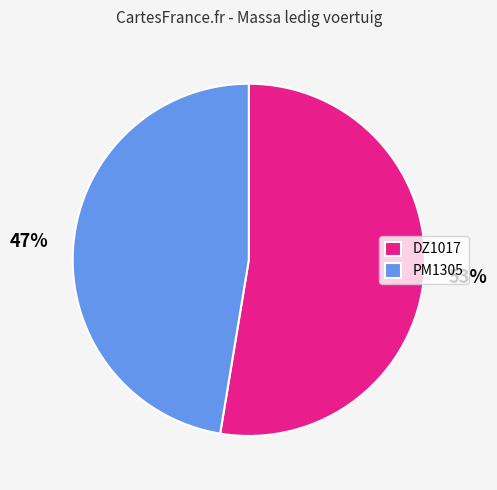

Count the number of slices in the pie.

2